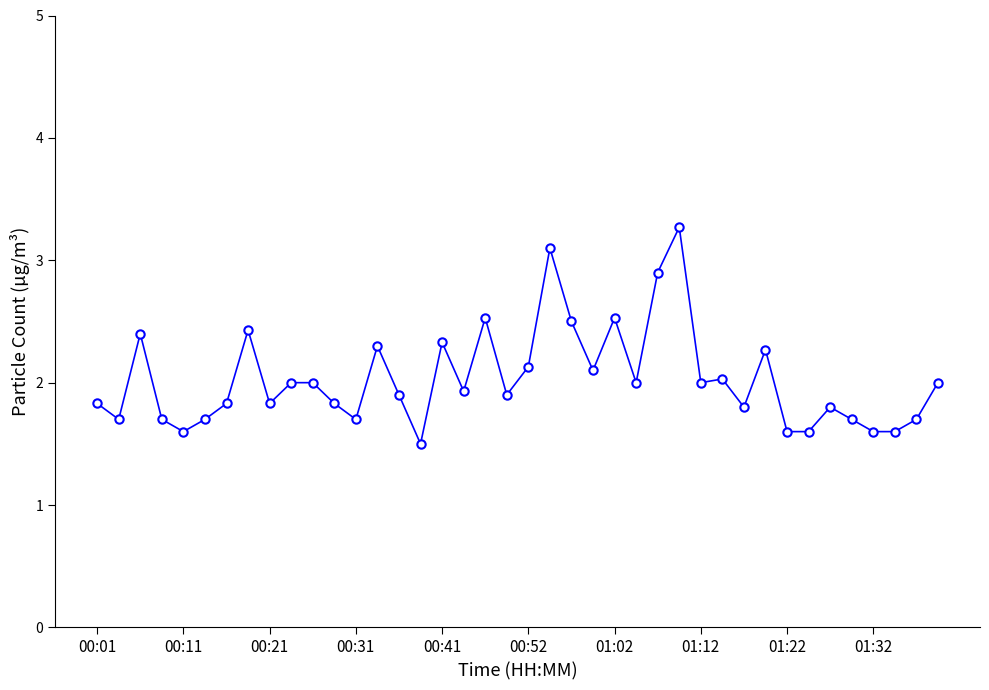

What is the sum of all values?

81.2